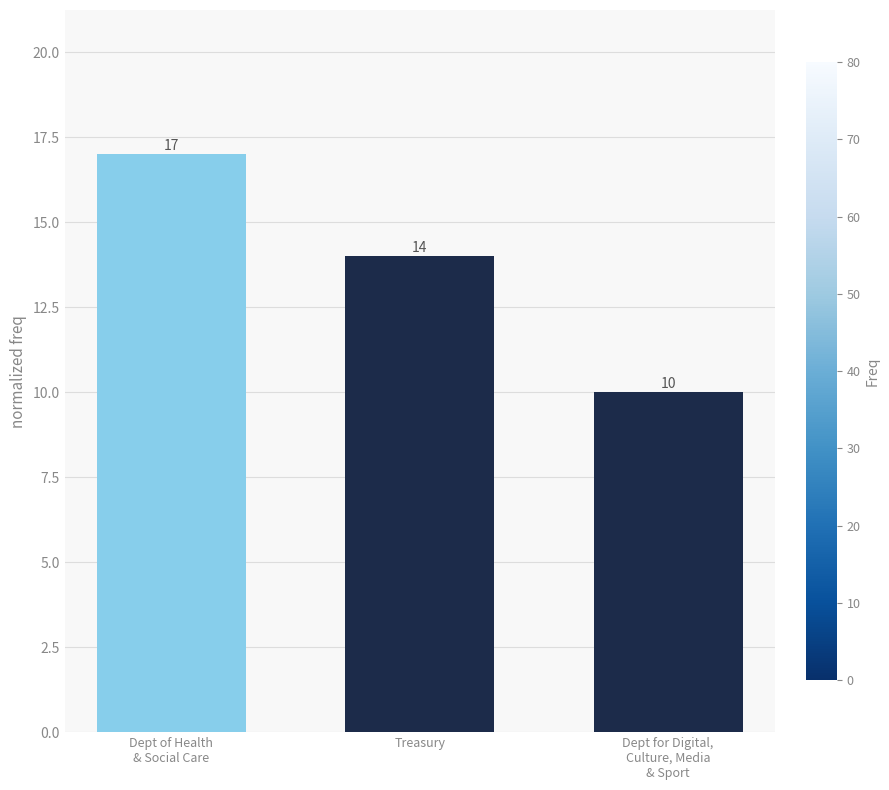

What is the change in value from Dept of Health
& Social Care to Treasury?

-3